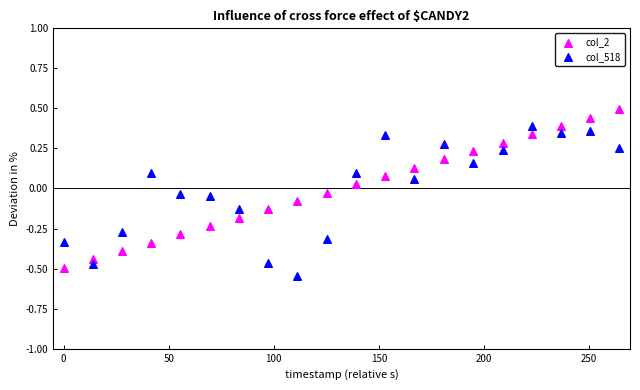

What are all the series names shown in the legend?

col_2, col_518